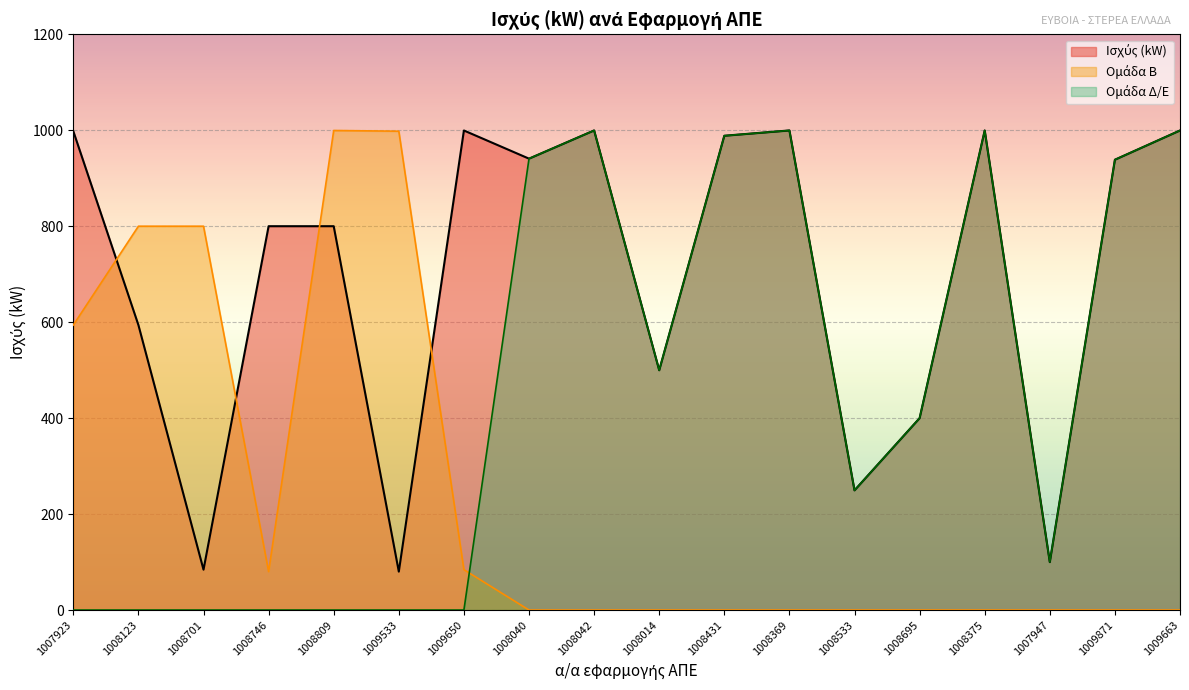

In Ομάδα Δ/Ε, how many points are higher than both neighbors (excluding endpoints)?

3